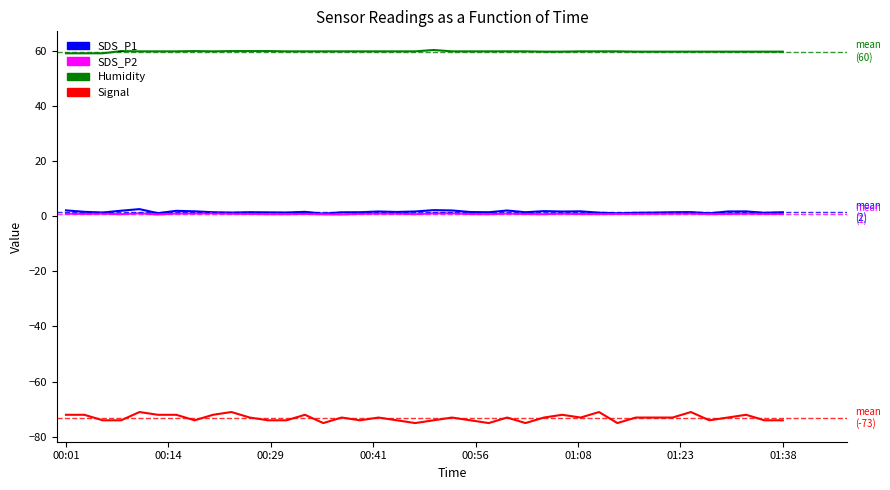

What is the smallest value displayed?

-75.0